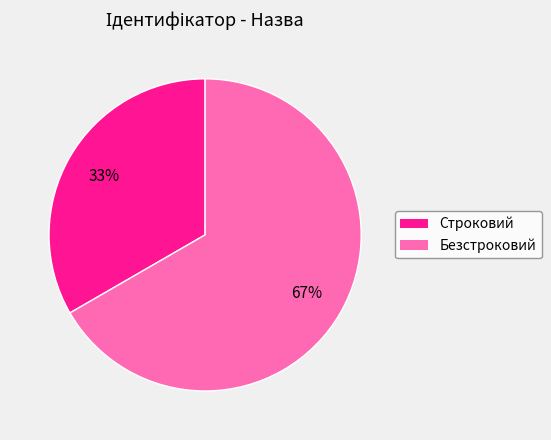

Is it true that Безстроковий is 67% of the pie?

True